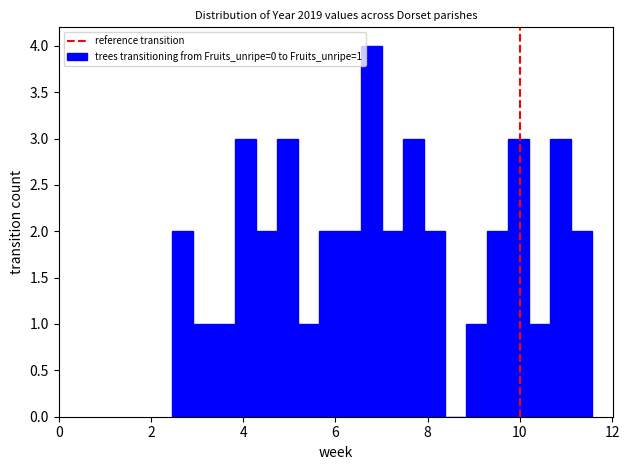

Read against the x-axis, roughly where is the centre of the tallest bar?

6.8